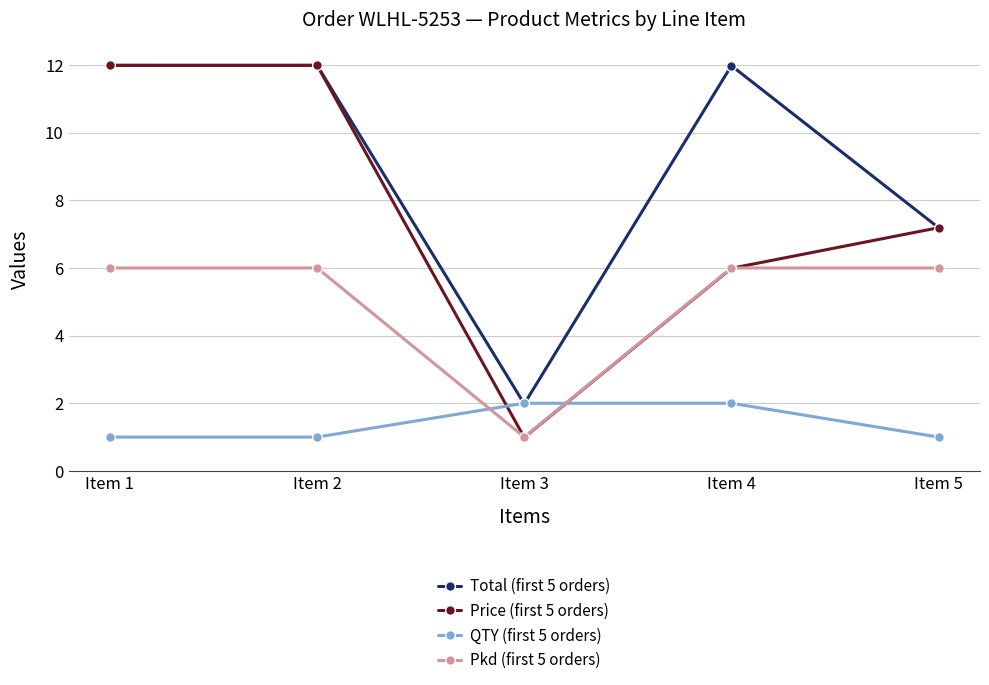

What are all the series names shown in the legend?

Total (first 5 orders), Price (first 5 orders), QTY (first 5 orders), Pkd (first 5 orders)